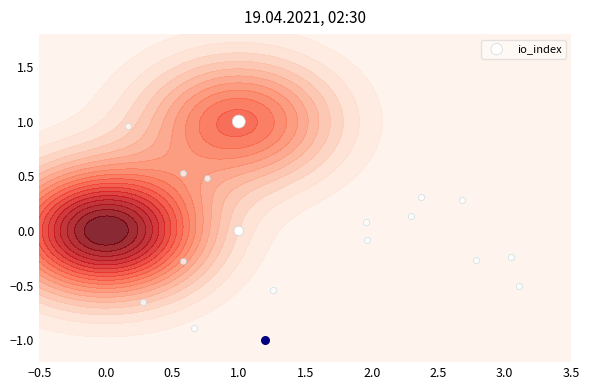

What is the change in value from −0.5 to 0.0?

-1